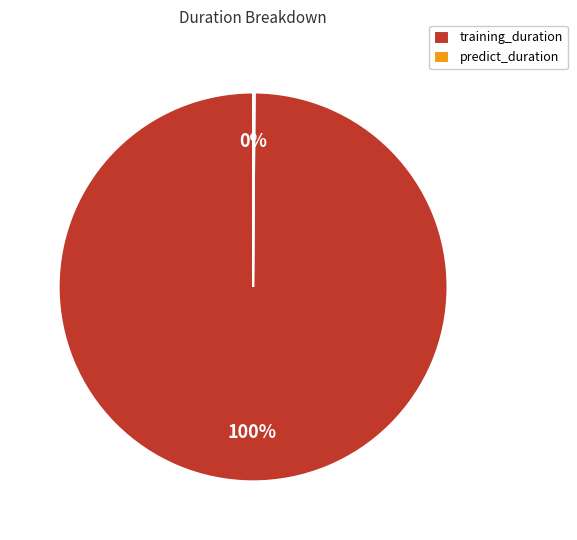

Which slice represents more than half of the pie?

training_duration